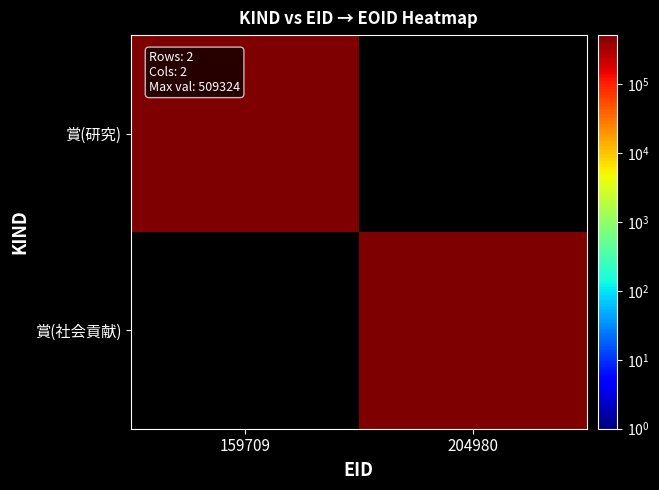

What is the approximate value of 賞(研究) at 159709?

509324.0